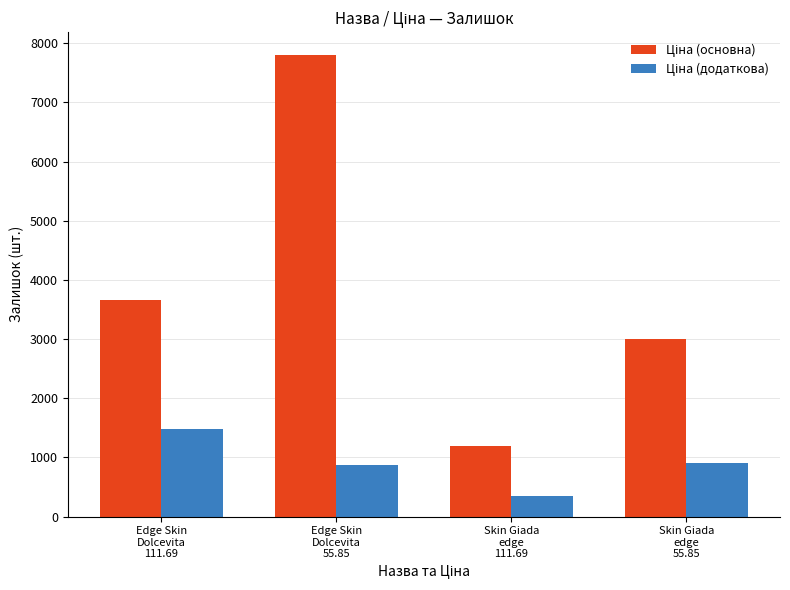

Which label corresponds to the largest value in the chart?

Edge Skin
Dolcevita
55.85